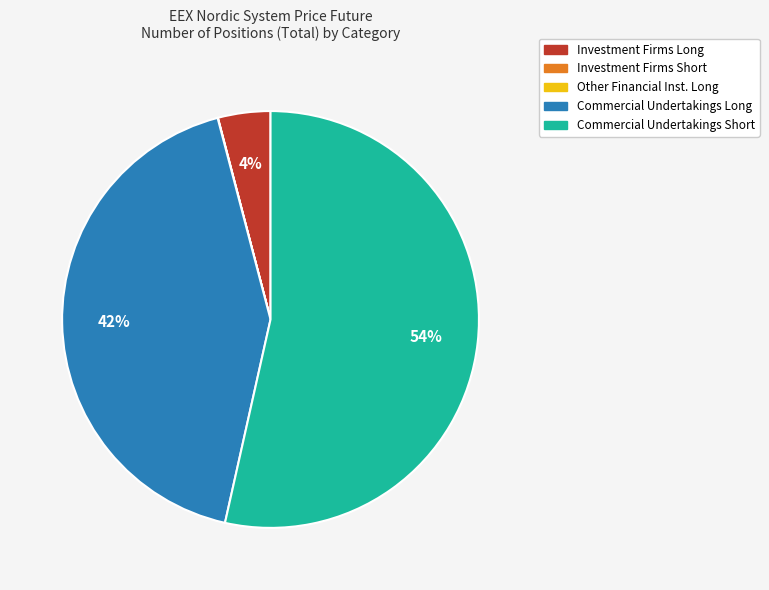

What is the largest slice in the pie chart?

Commercial Undertakings Short